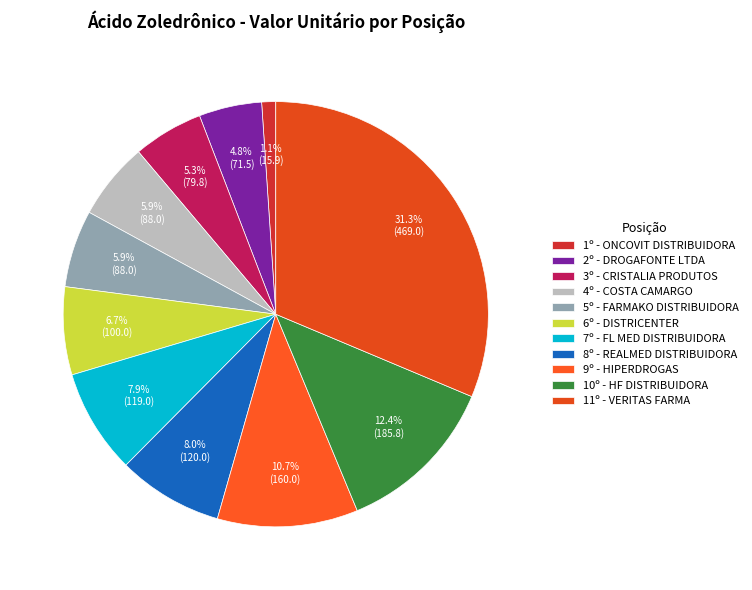

To the nearest percent, what is the difference between the largest and smallest slice percentages?

30%